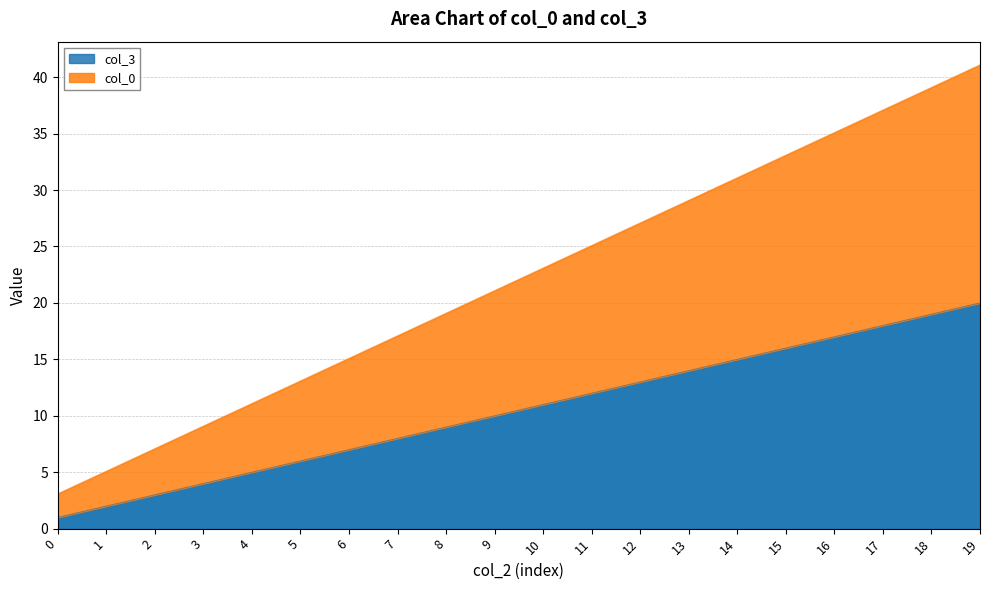

At which category is the sum across all series the highest?

19